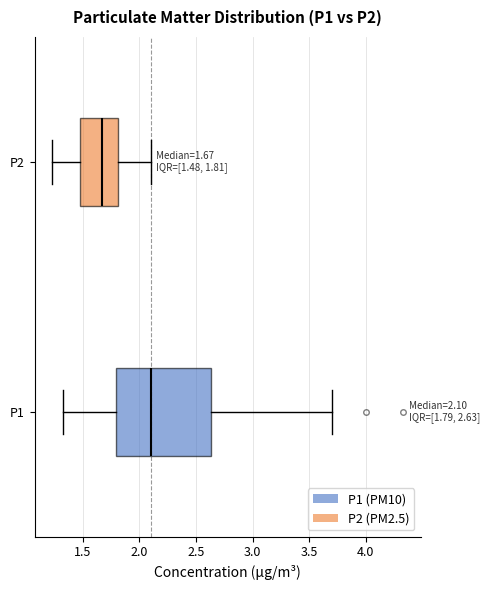

Comparing the boxes themselves (not the whiskers), which one is the widest?

P1